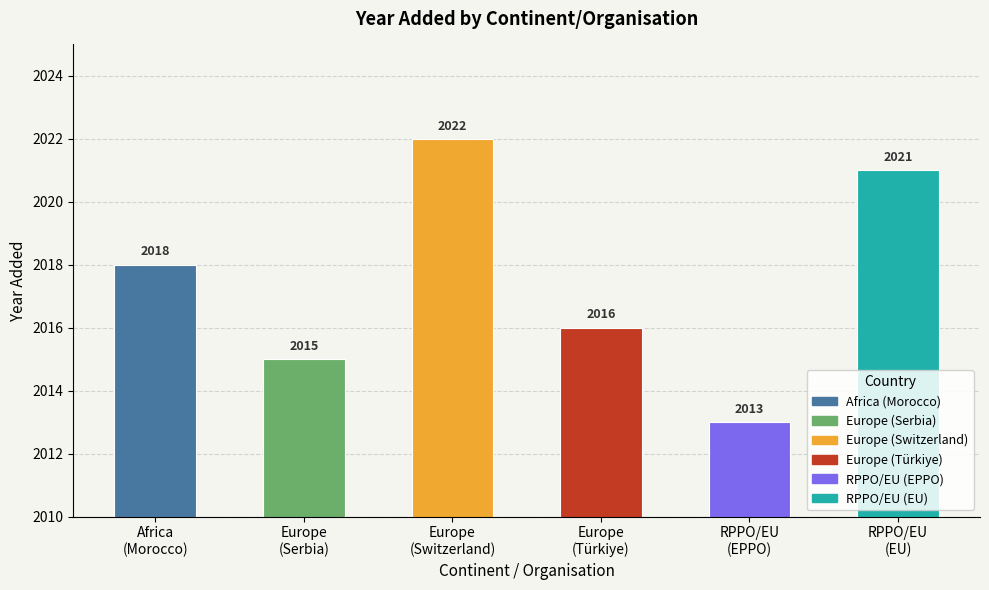

How many values are between 2015 and 2021?

4